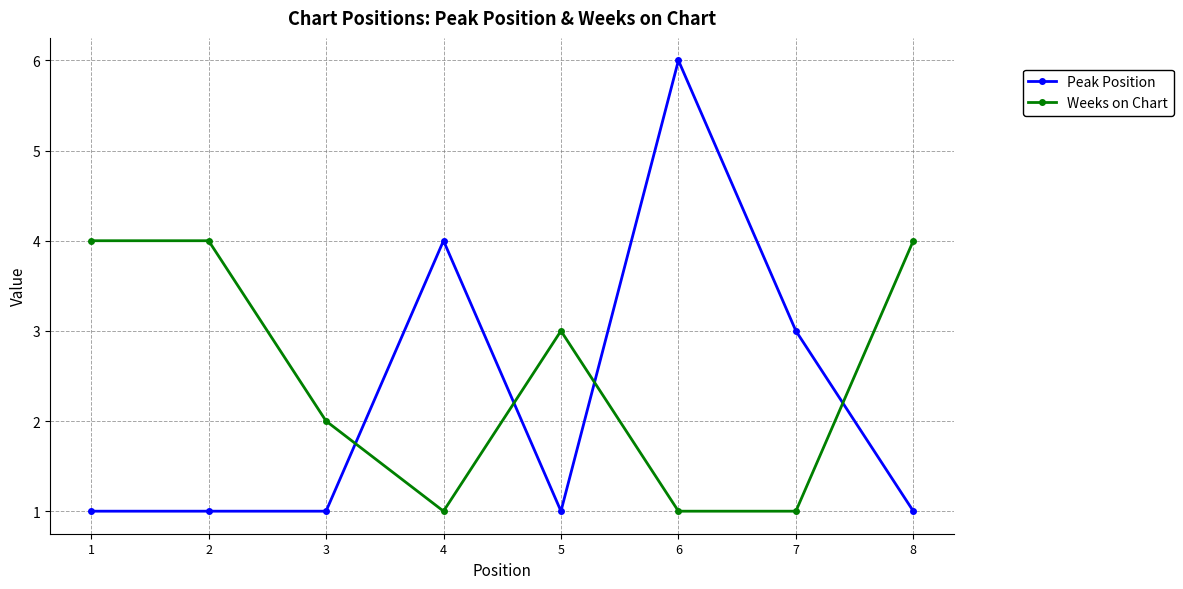

The value of Weeks on Chart at 3 is 3. True or false?

False